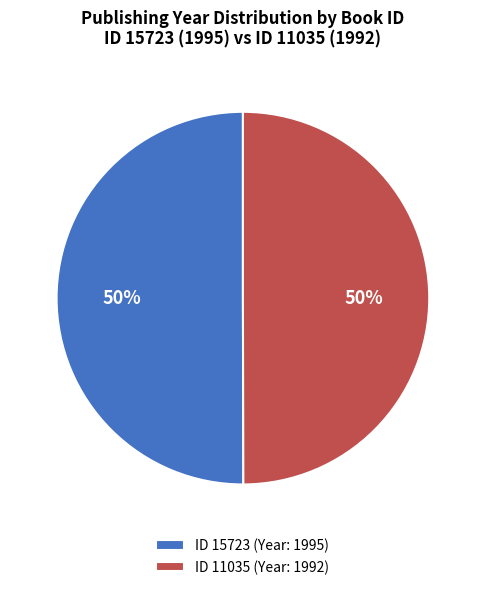

True or false: ID 11035 (Year: 1992) accounts for 63% of the total.

False